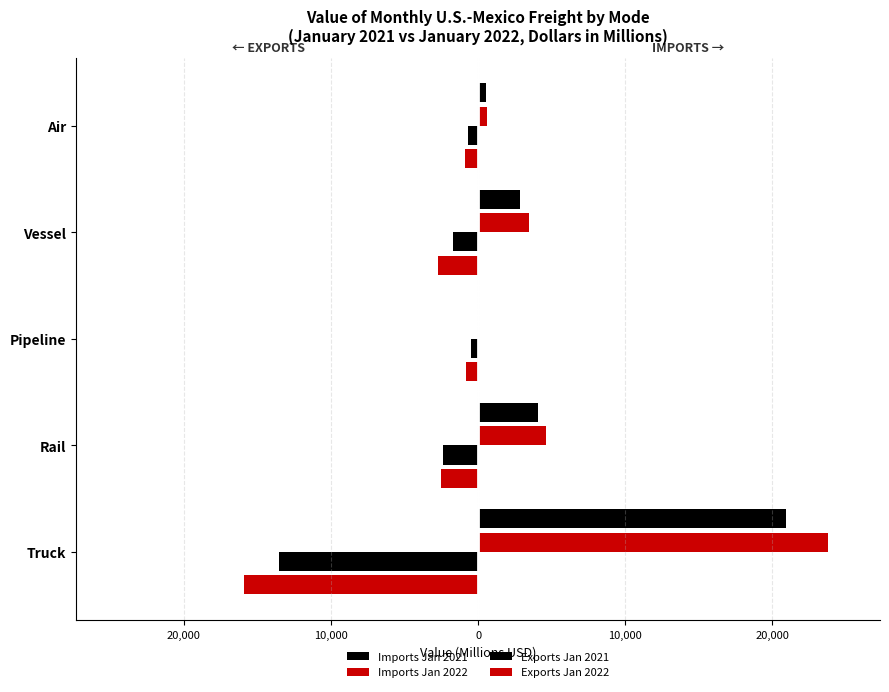

Are the bars horizontal?

Yes